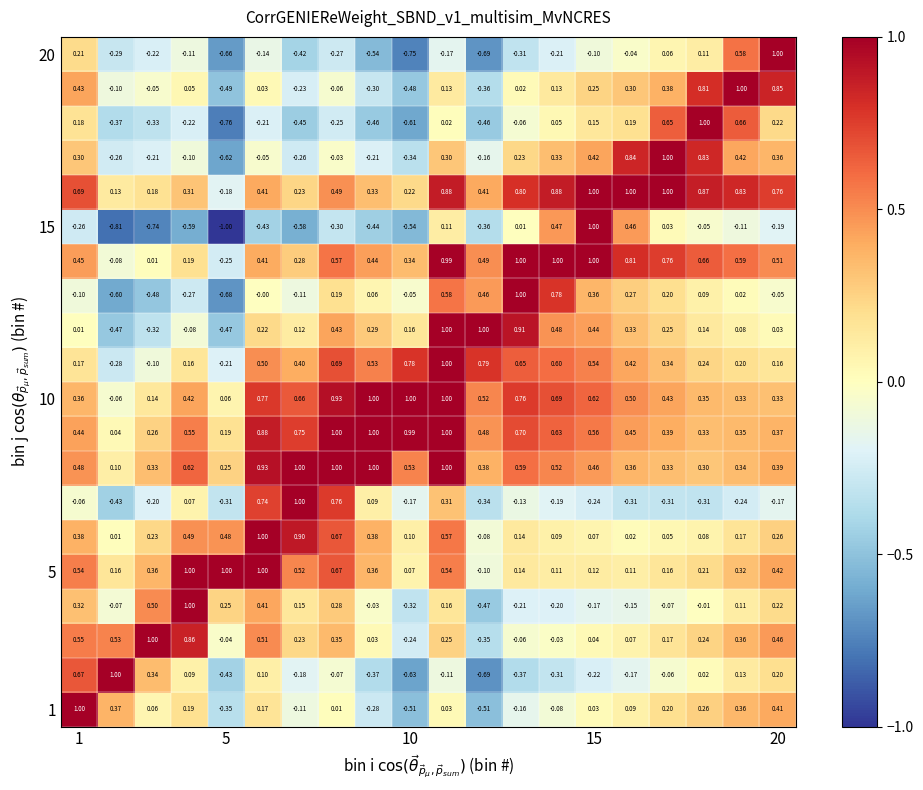

What is the greatest value displayed?

1.0